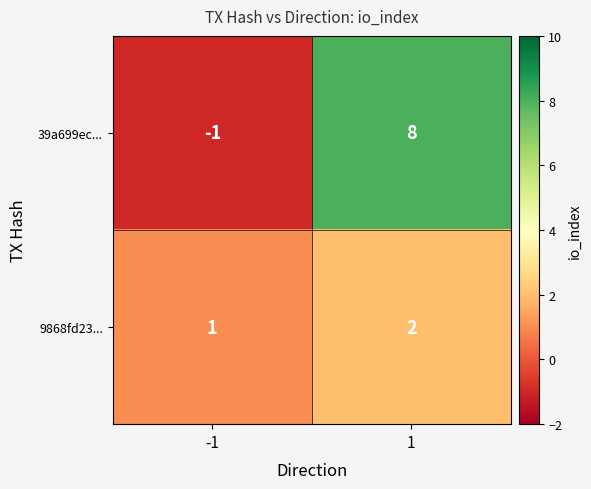

How many values in 39a699ec... are above zero?

1